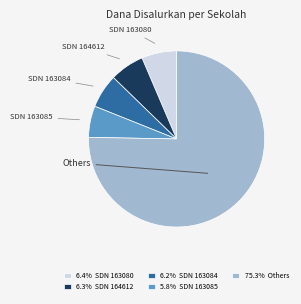

Approximately how many times larger is the value at 5.8% SDN 163085 compared to 6.2% SDN 163084?

0.9